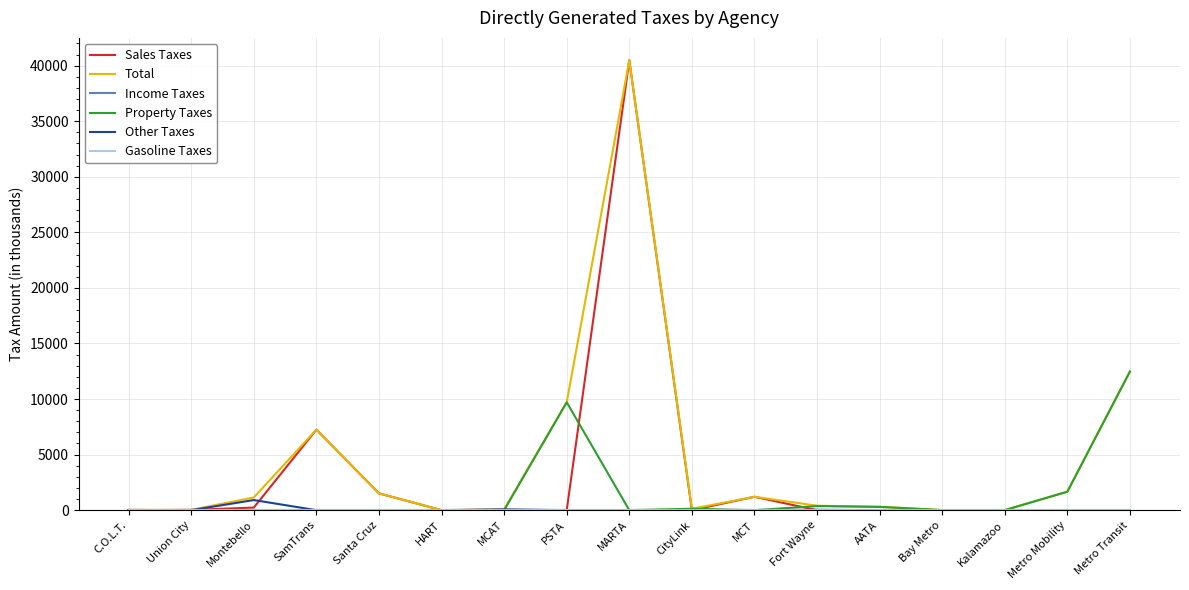

Rank the series at MCT from lowest to highest value.

Income Taxes, Property Taxes, Other Taxes, Gasoline Taxes, Sales Taxes, Total